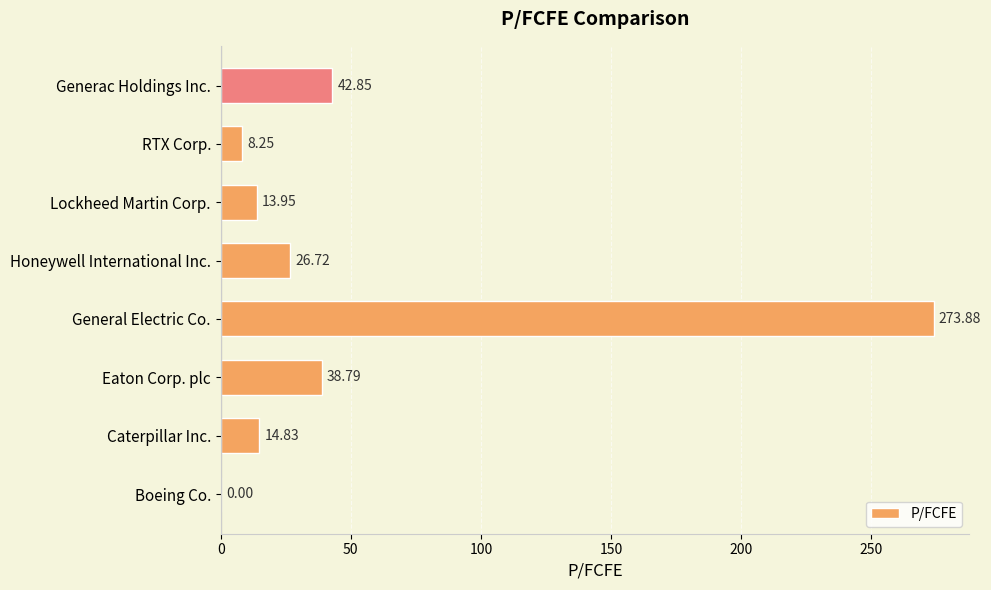

What is the sum of all values?

419.3